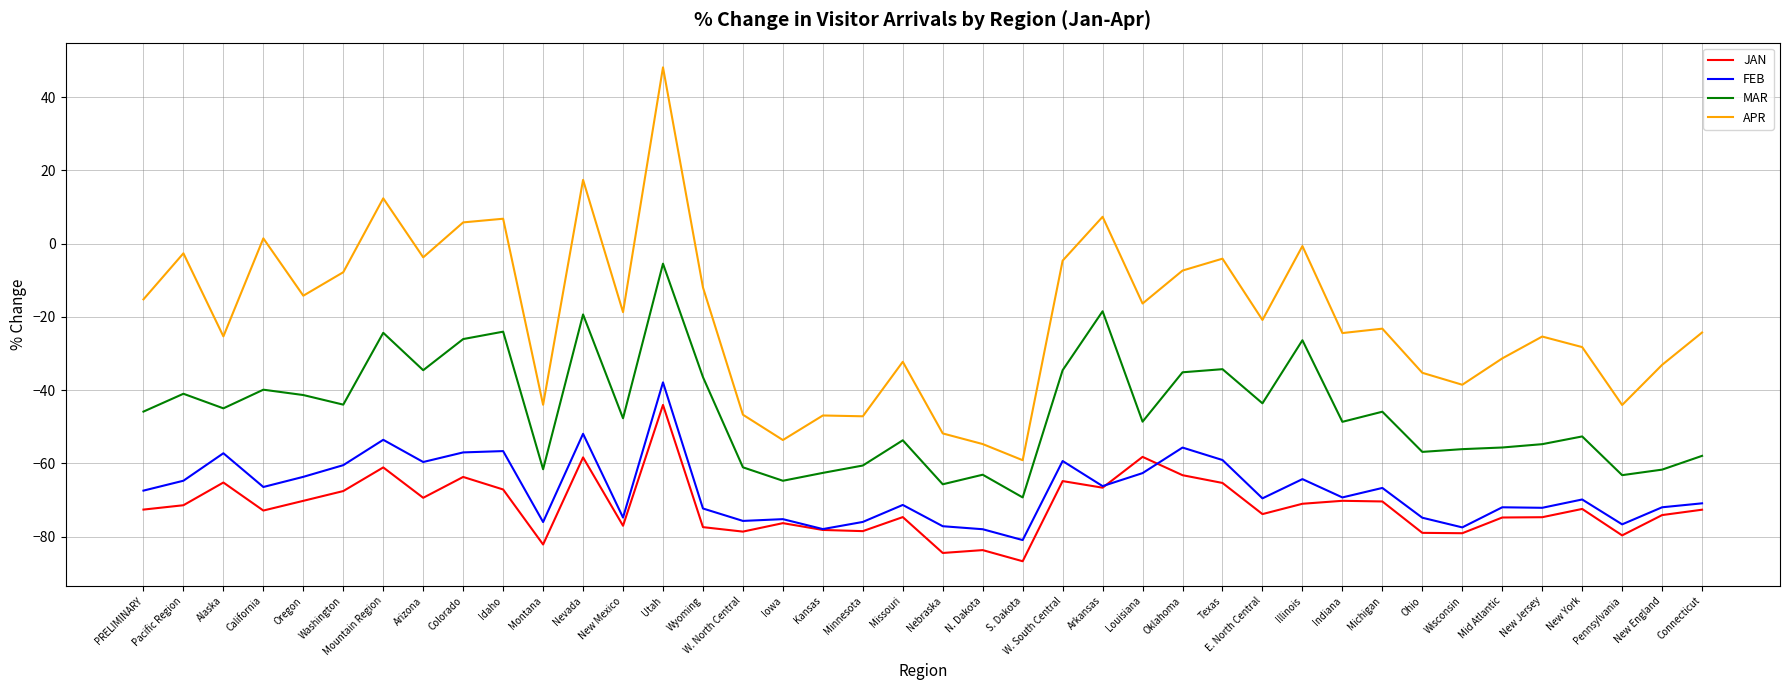

What is the lowest value of the MAR series?

-69.3